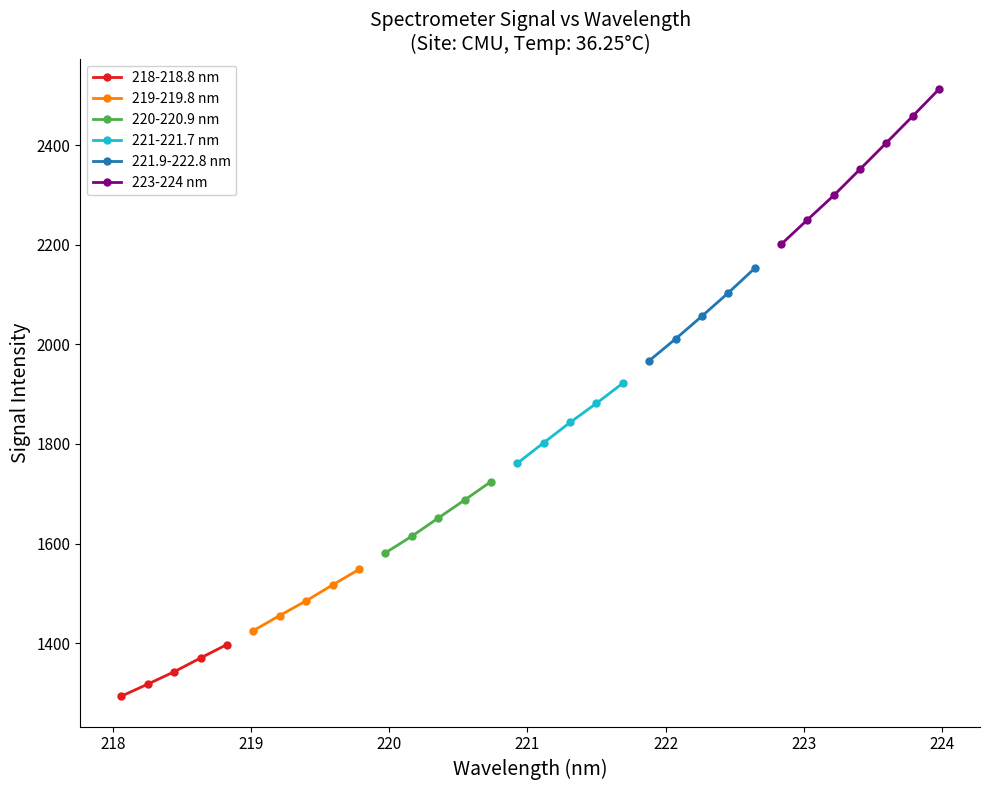

True or false: 218-218.8 nm has more than 1 points higher than both neighbors.

False